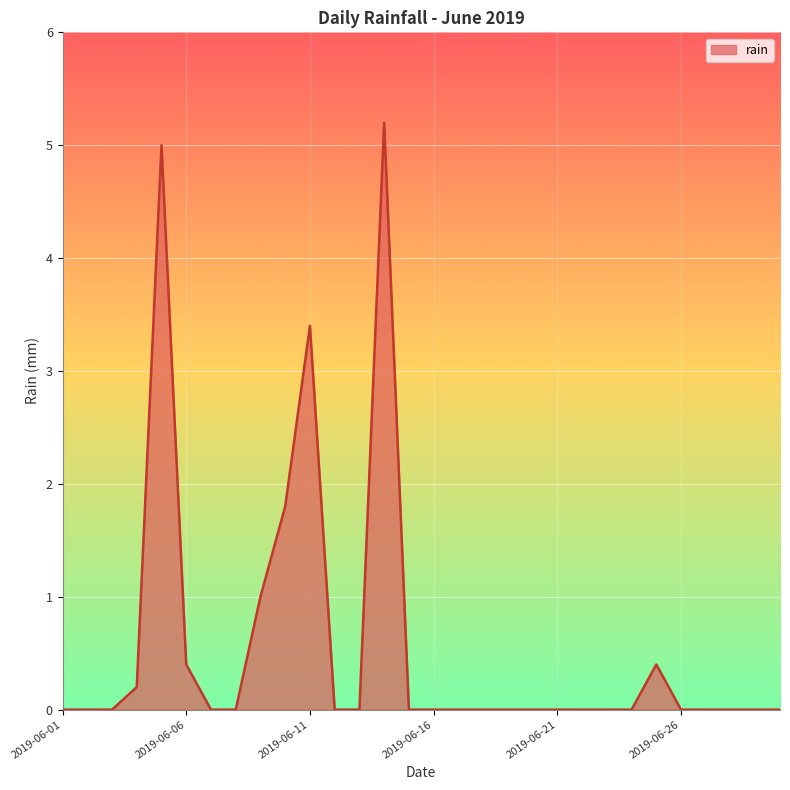

What is the difference between the maximum and minimum values?

5.2